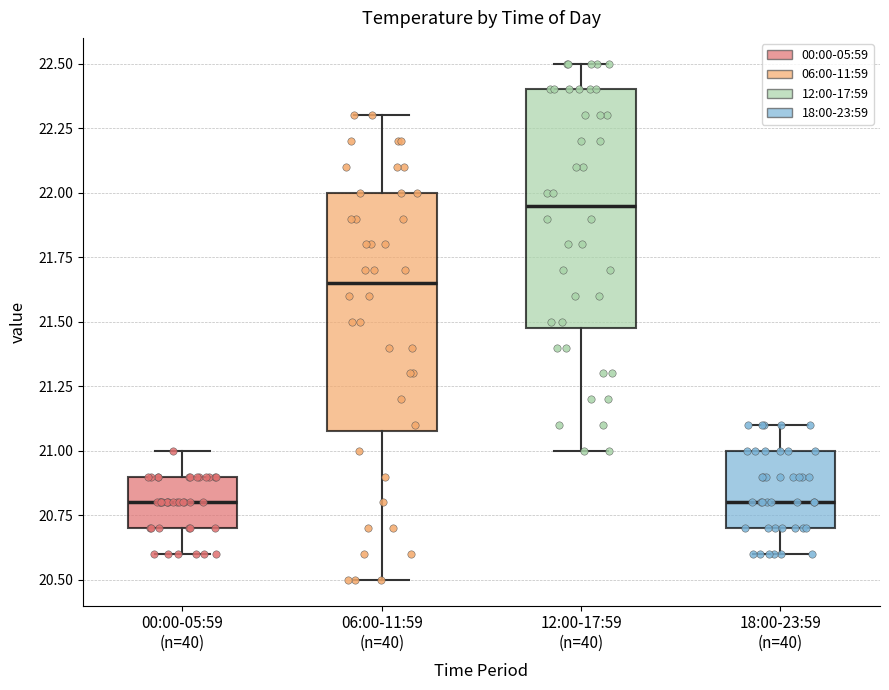

Where does the upper whisker of the box for 18:00-23:59 (n=40) end on the y-axis? The values are not printed on the chart, so give them approximately, as read against the axis.

21.10